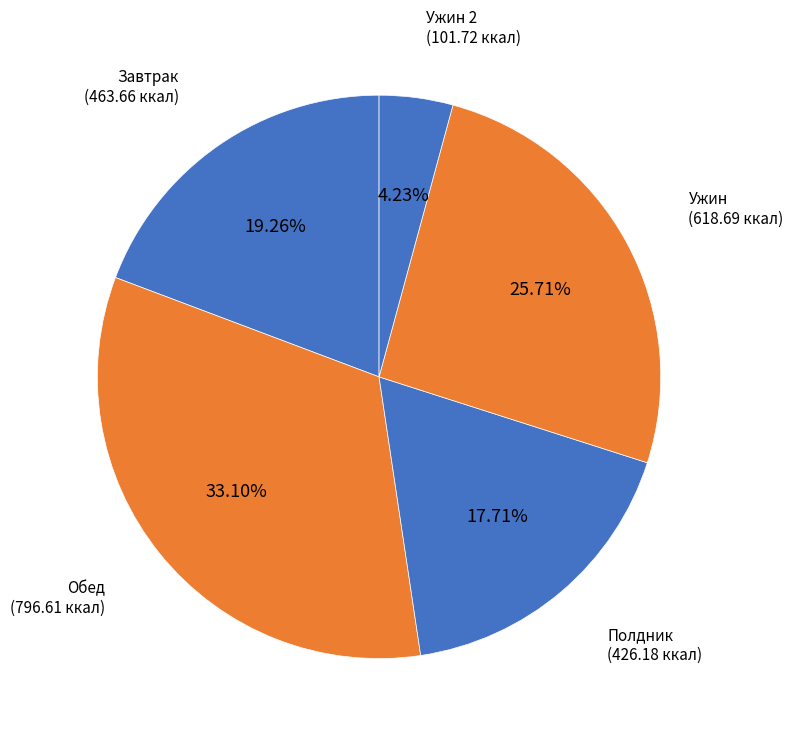

Count the number of slices in the pie.

5